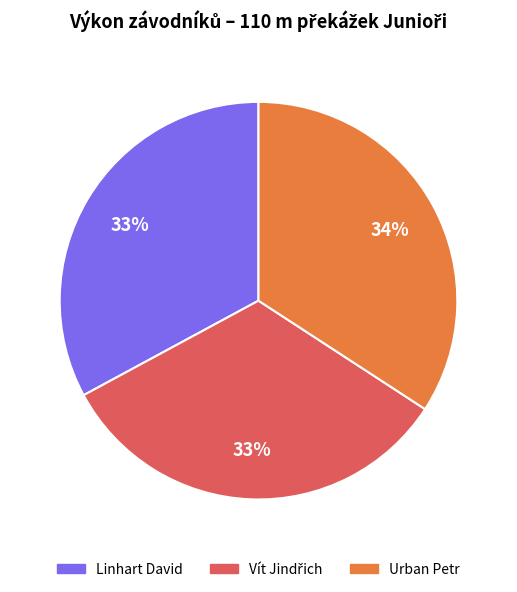

Combined, do Urban Petr and Linhart David account for over 50%?

Yes